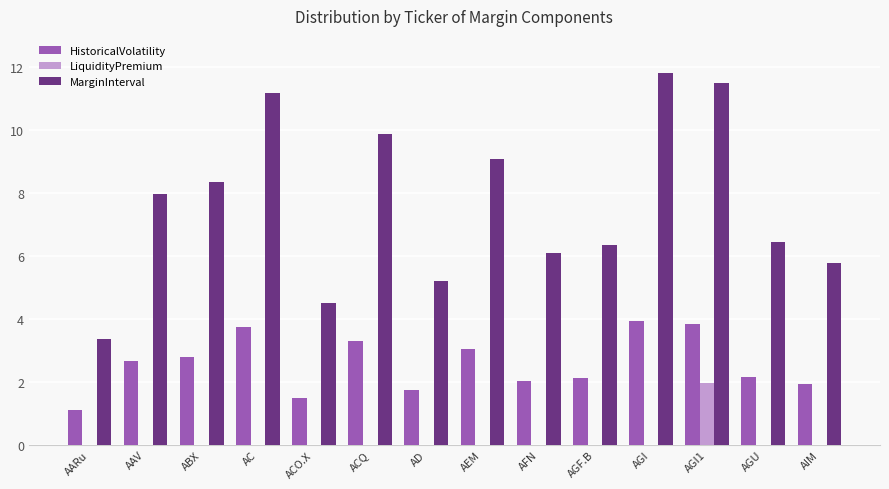

What are all the series names shown in the legend?

HistoricalVolatility, LiquidityPremium, MarginInterval